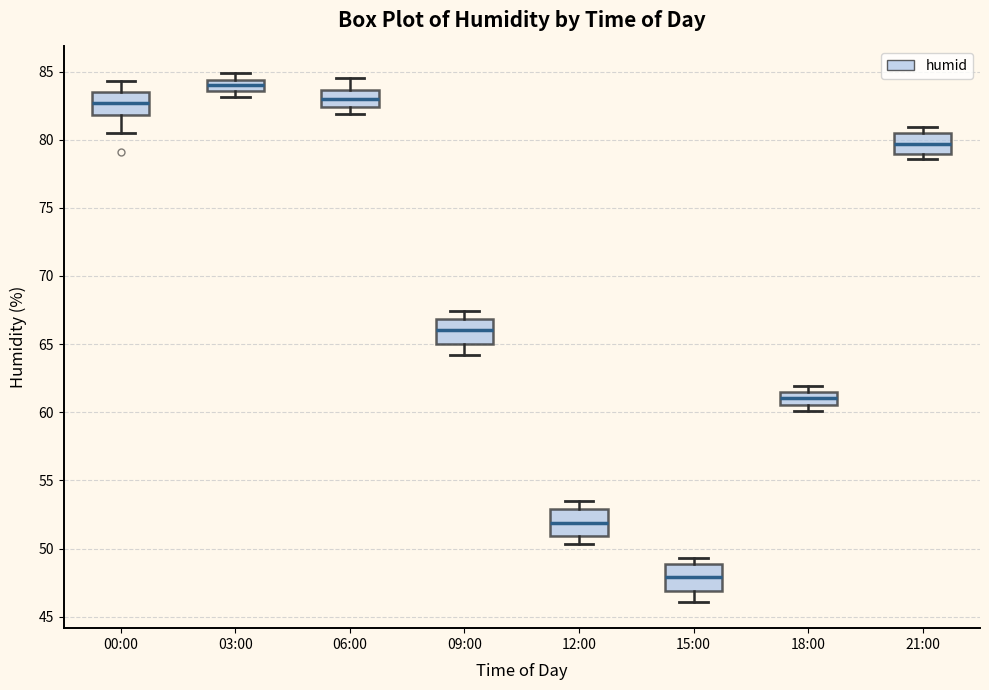

Where does the median line of the box for 15:00 sit on the y-axis? The values are not printed on the chart, so give them approximately, as read against the axis.

48.0